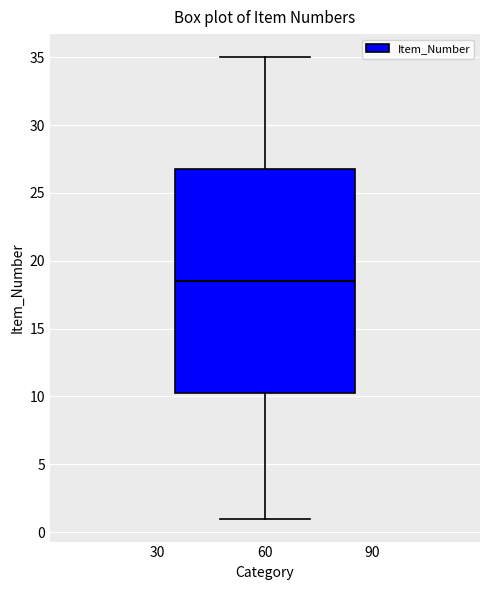

Where does the upper whisker of the box at x = 60 end on the y-axis? The values are not printed on the chart, so give them approximately, as read against the axis.

35.0